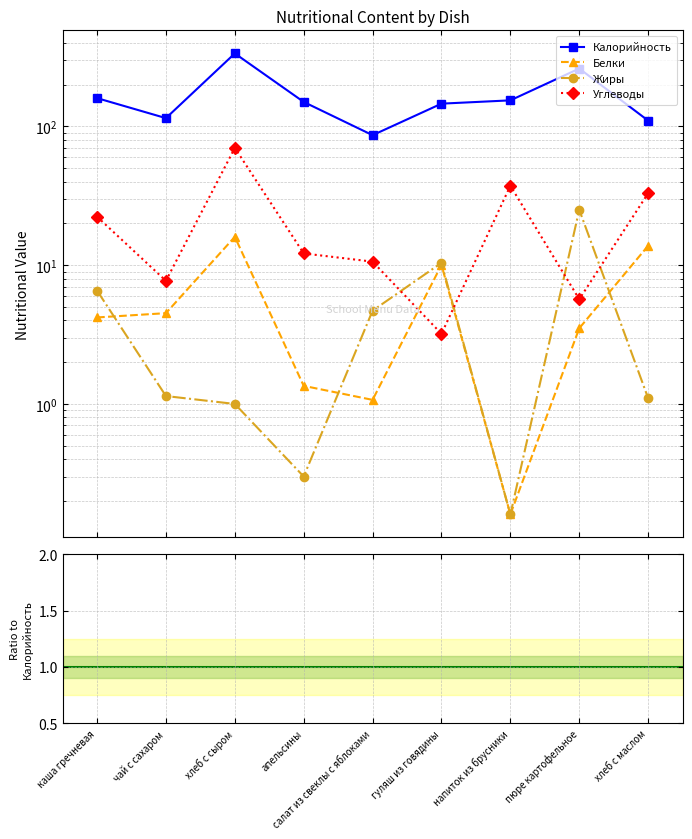

How many lines are shown in the chart?

4